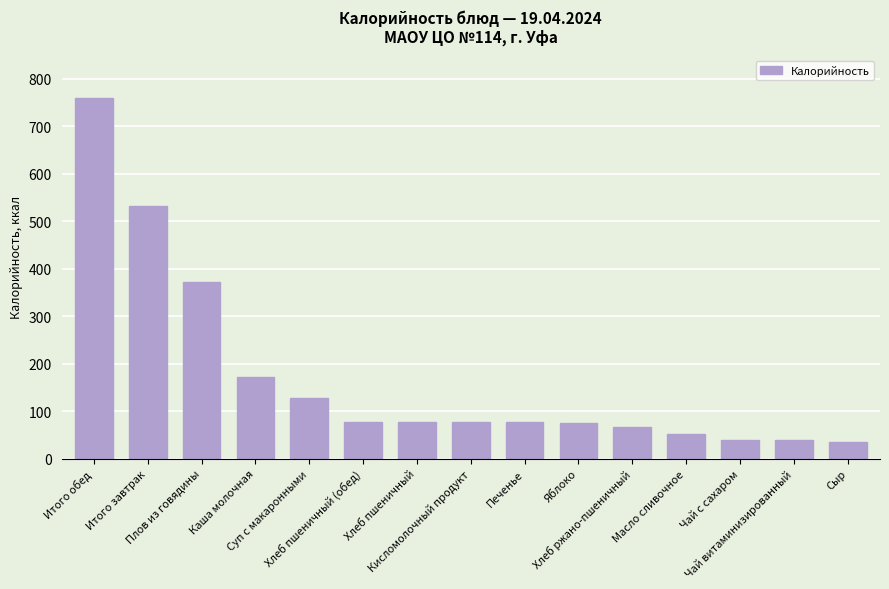

How many values are below 78?

7